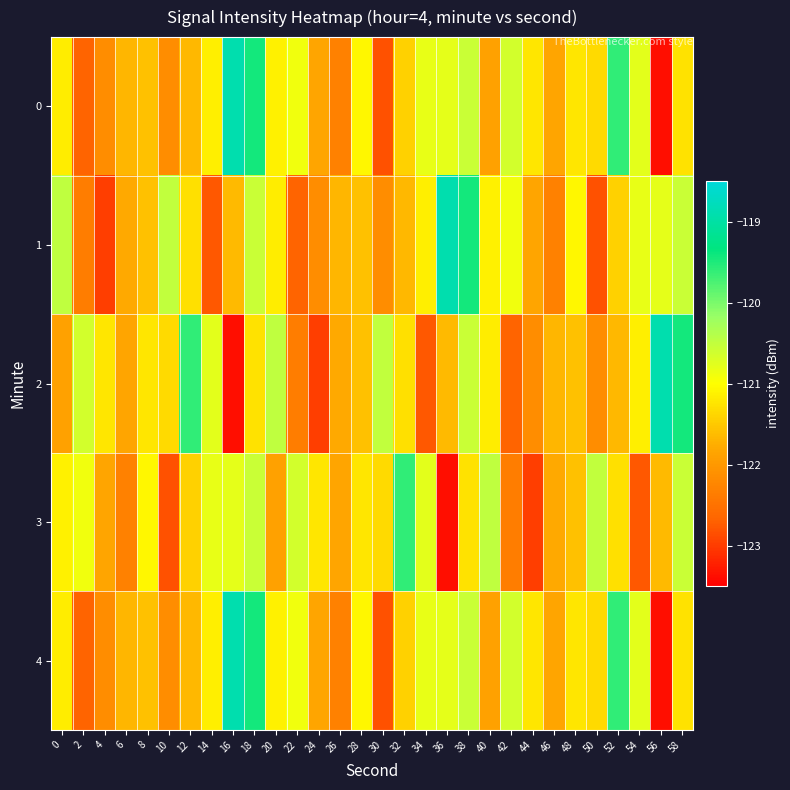

At how many categories does at least one series exceed -122?

30